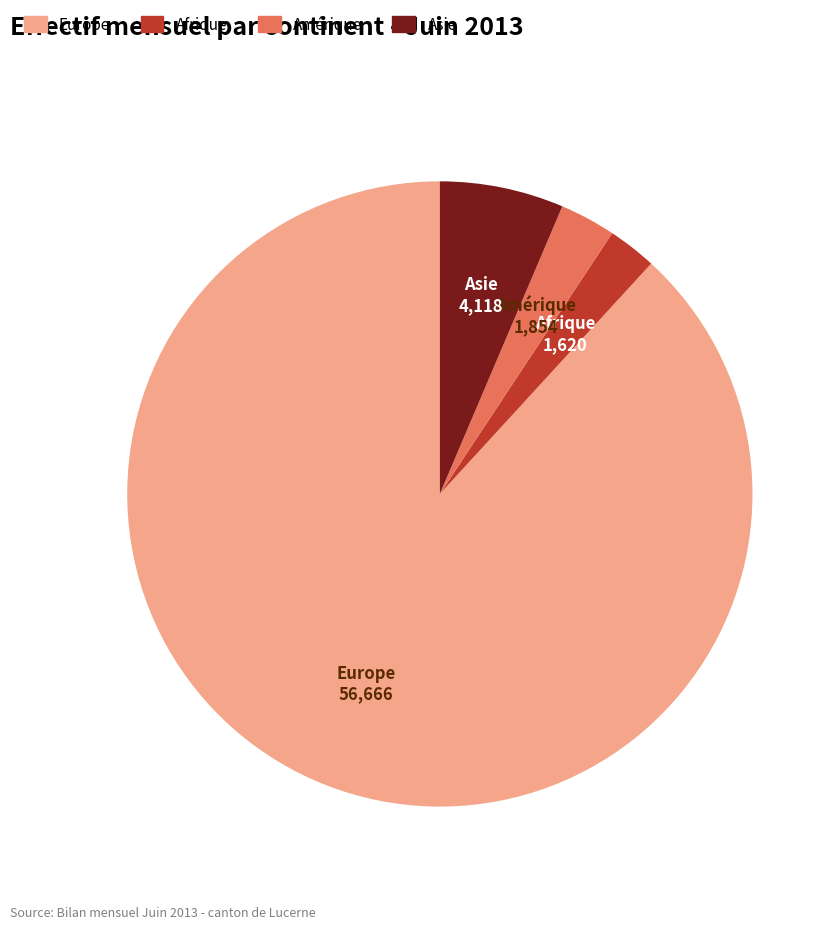

How many segments does this pie chart have?

4